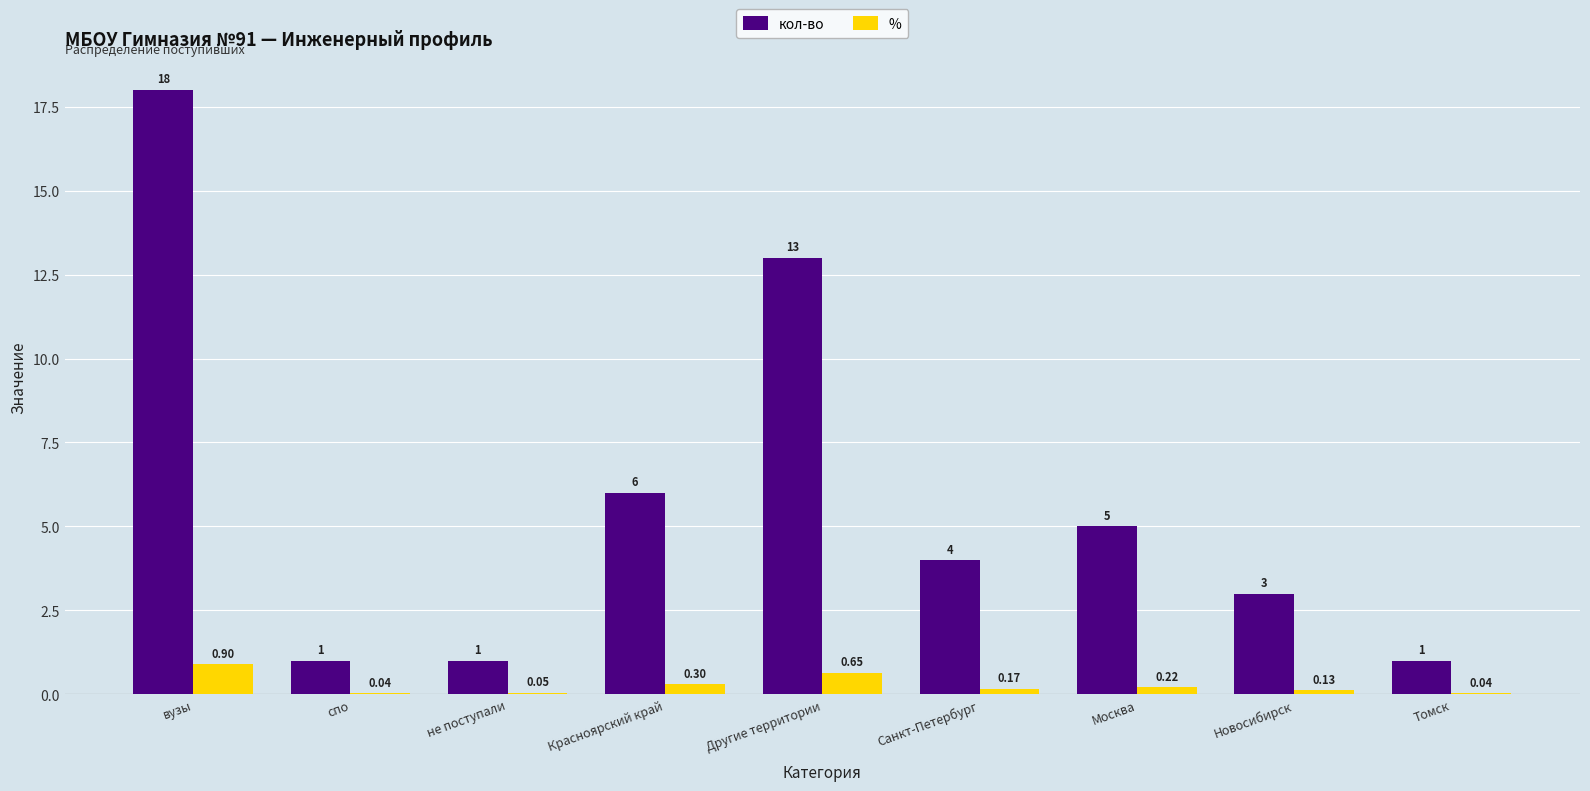

At which category is the sum across all series the highest?

вузы